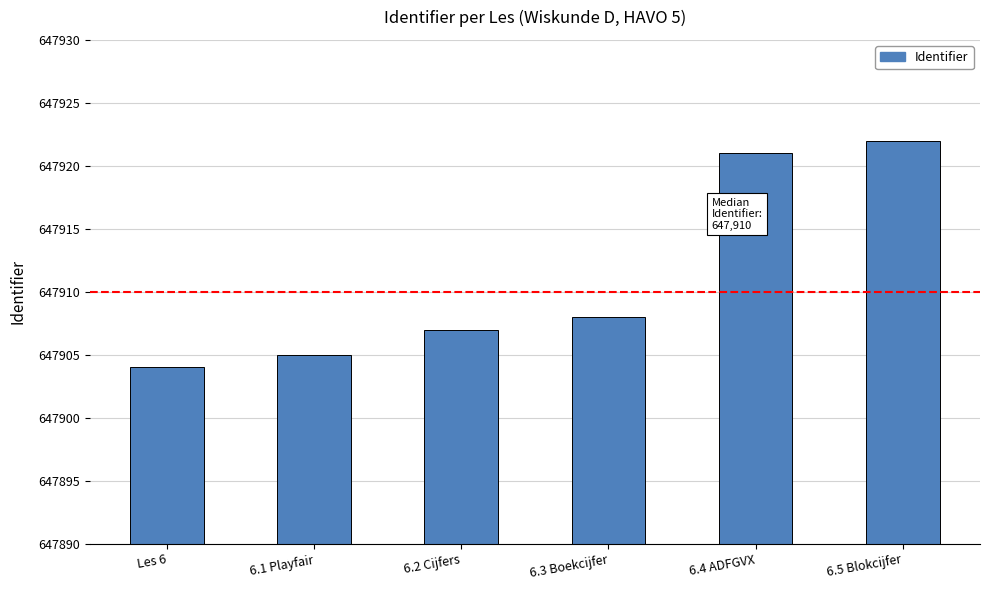

Rank the categories by value from highest to lowest.

6.5 Blokcijfer, 6.4 ADFGVX, 6.3 Boekcijfer, 6.2 Cijfers, 6.1 Playfair, Les 6